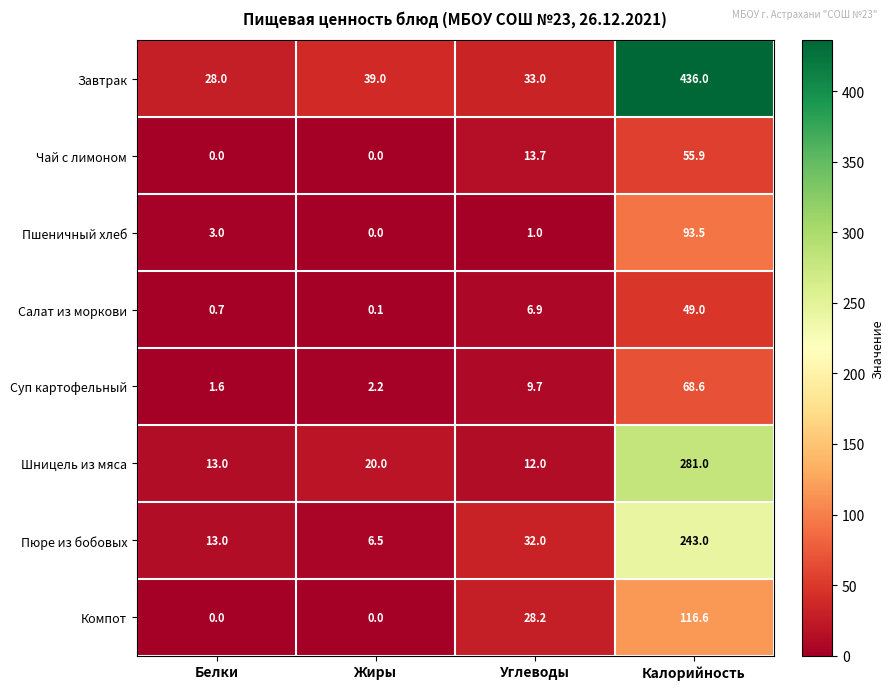

The value of Пюре из бобовых at Калорийность is 414.9. True or false?

False